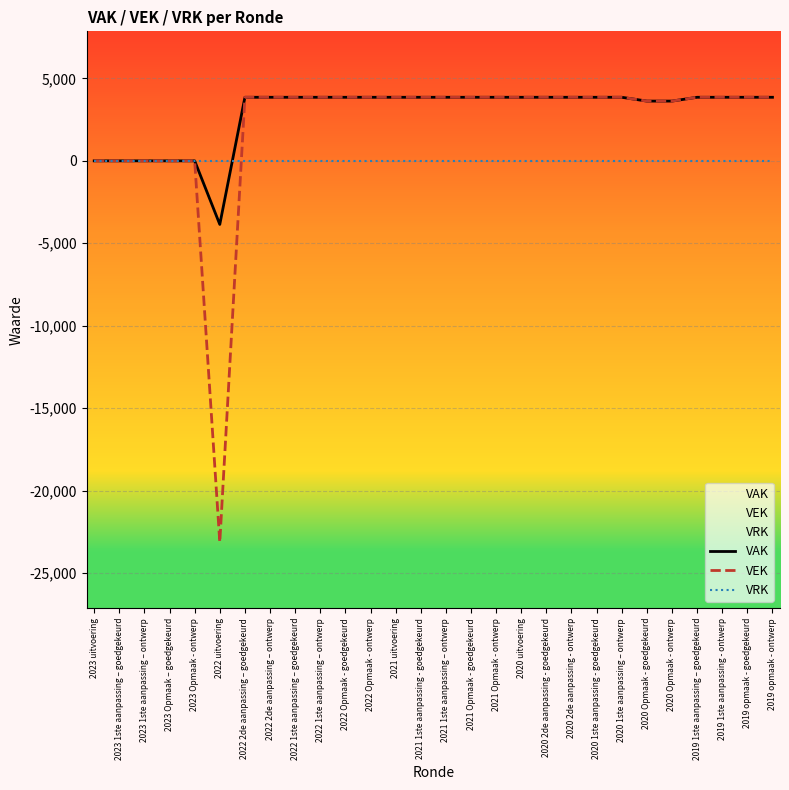

True or false: VAK and VEK intersect in this chart.

False